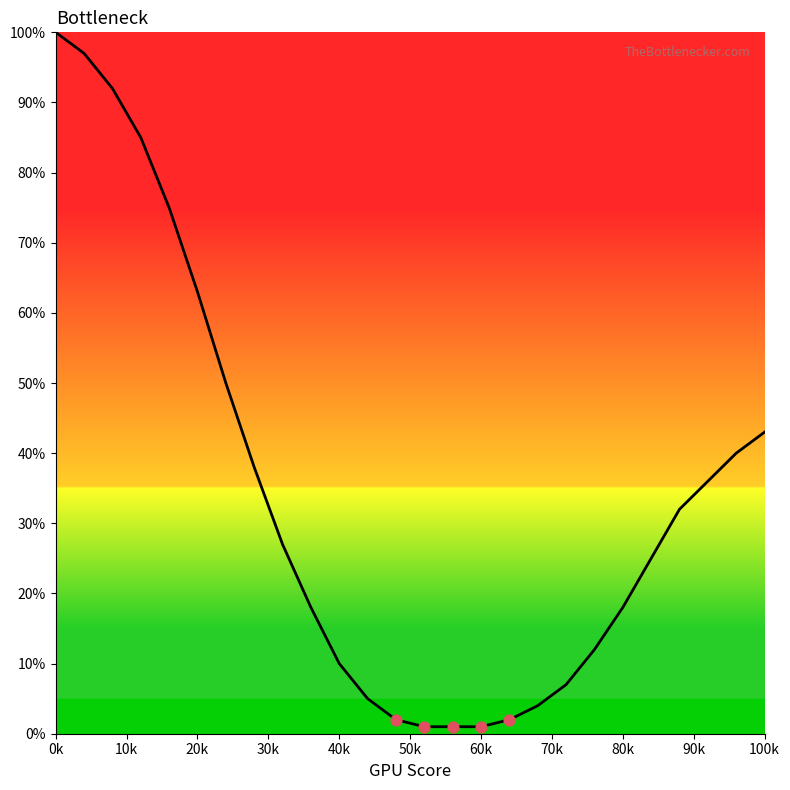

What is the maximum value shown in the chart?

100